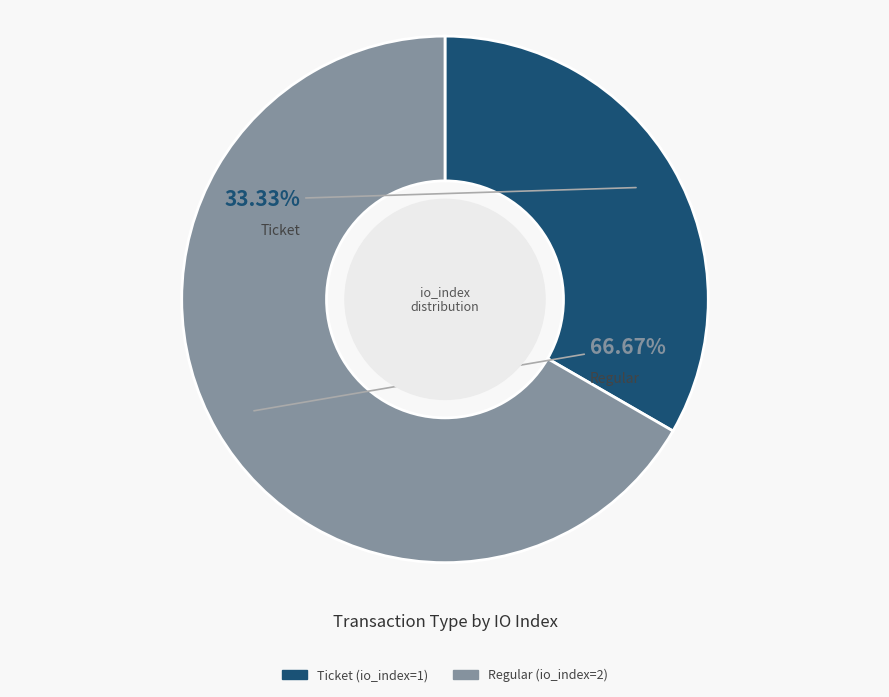

Rank the categories by value from lowest to highest.

Ticket, Regular